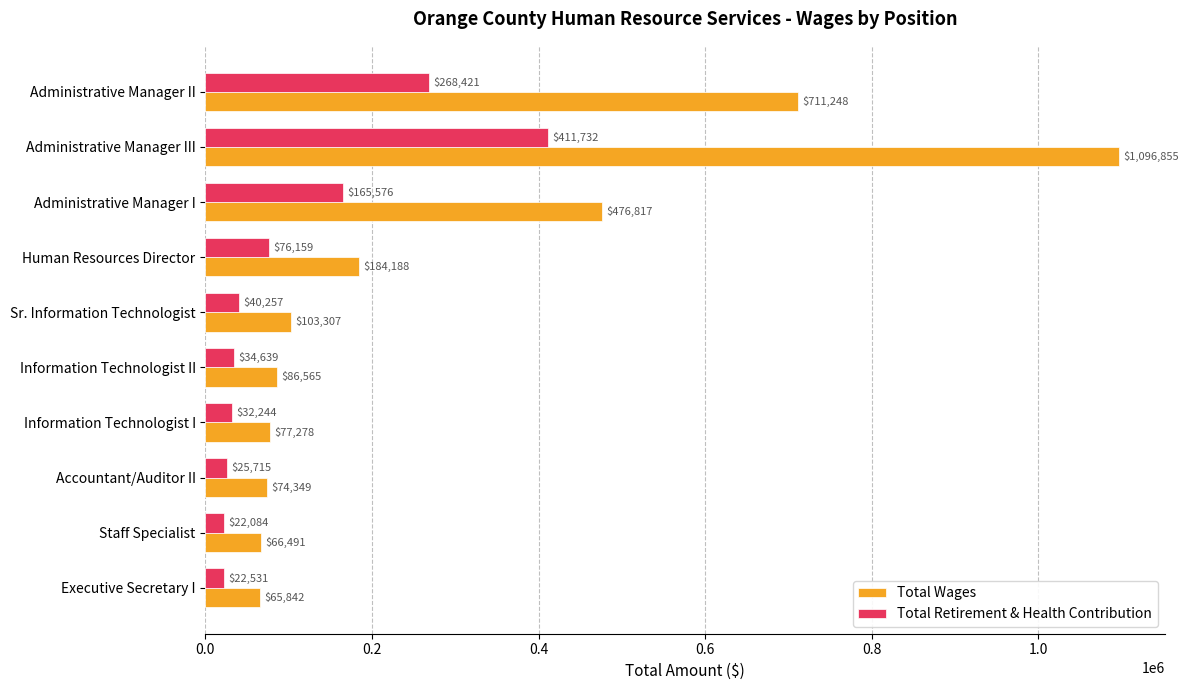

Which series has the largest total across all categories?

Total Wages